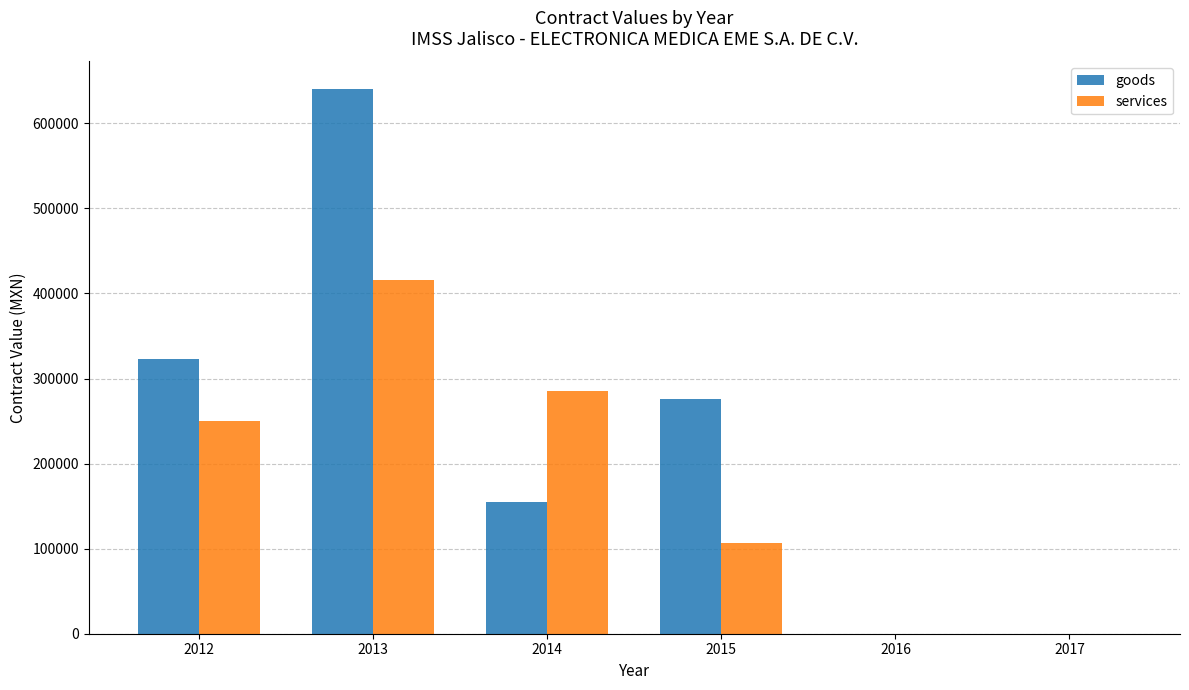

What are all the series names shown in the legend?

goods, services